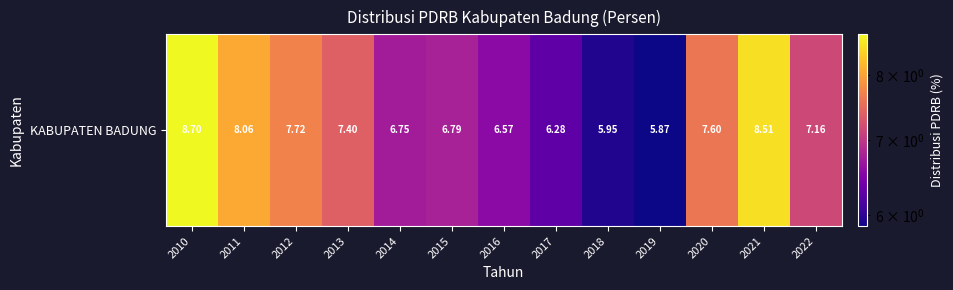

What is the sum of all values?

93.4